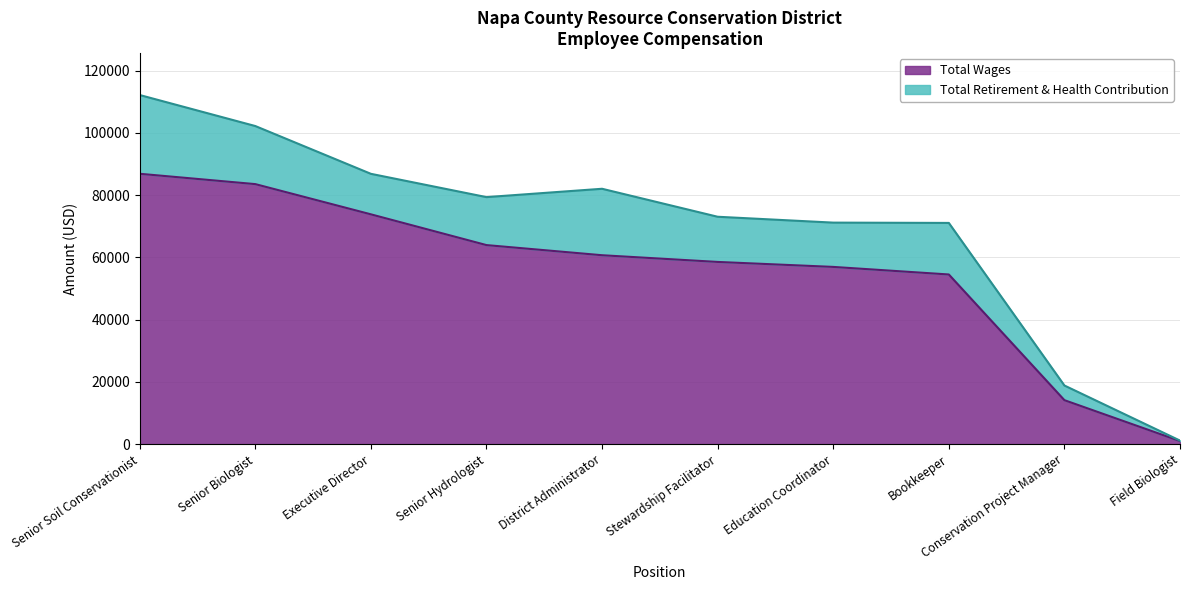

The chart shows a value of 23895 at Conservation Project Manager. True or false?

False